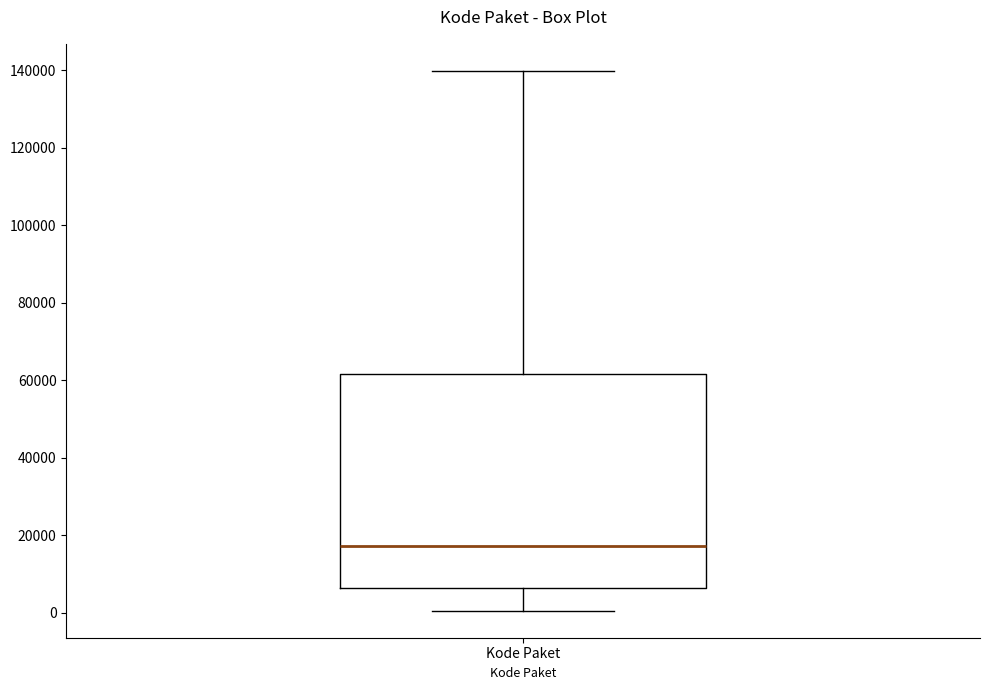

Read this box plot against the y-axis: the position of the median line, the range covered by the box, and the ends of both whiskers. The values are not printed on the chart, so give them approximately, as read against the axis.

median 18000, box 6000 to 62000, whiskers 0 to 140000